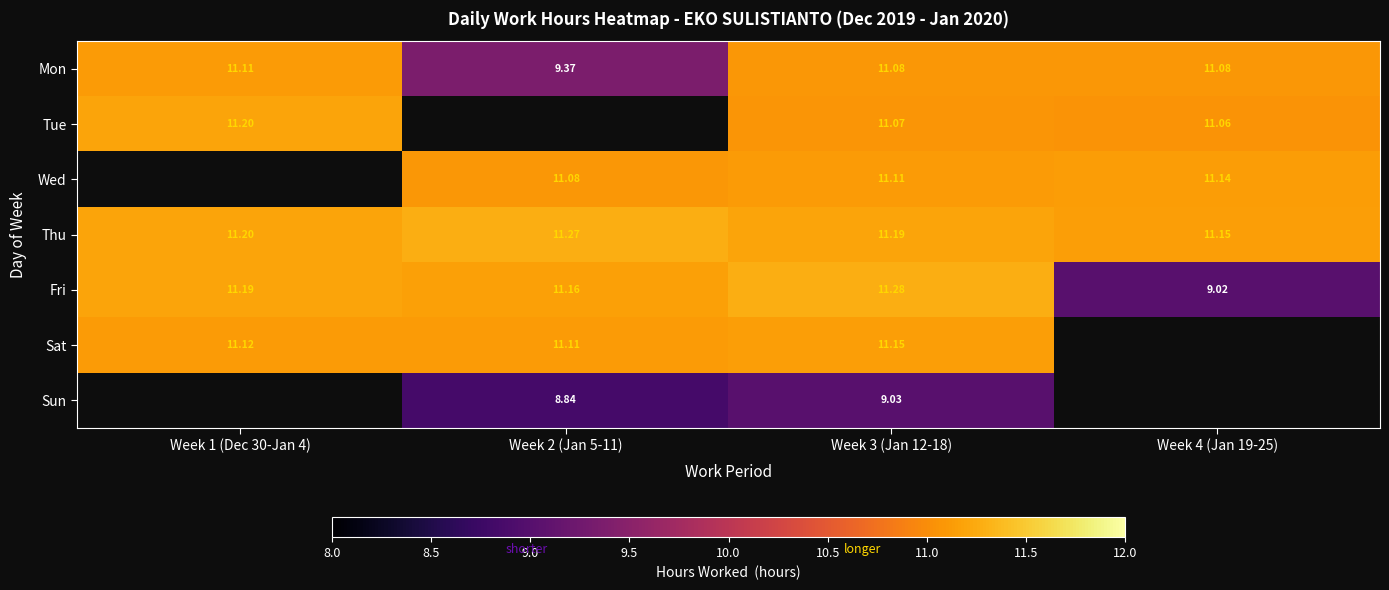

Where does the Fri series first go above 11?

Week 1 (Dec 30-Jan 4)